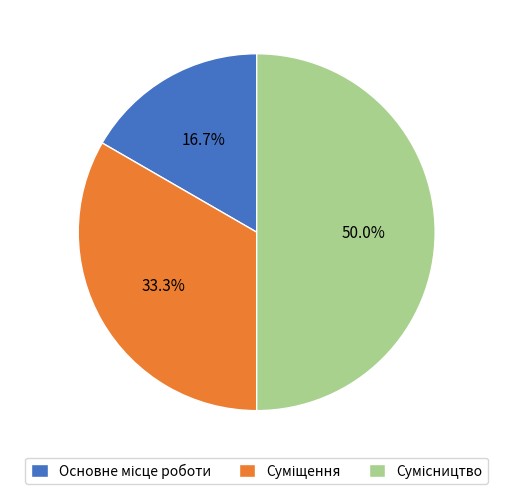

How many segments does this pie chart have?

3